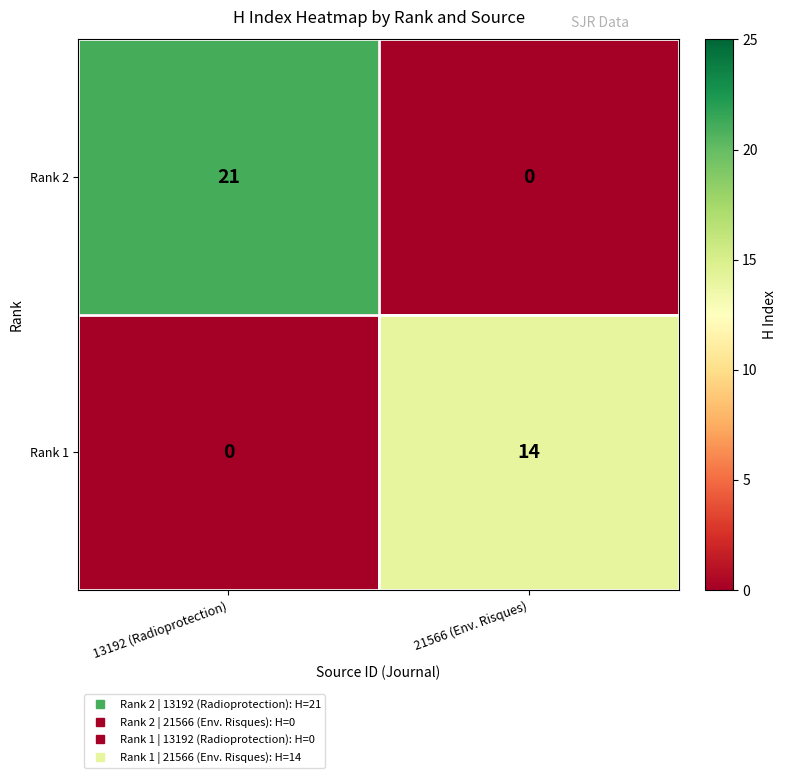

True or false: Rank 1 has a value of 6 at 13192 (Radioprotection).

False